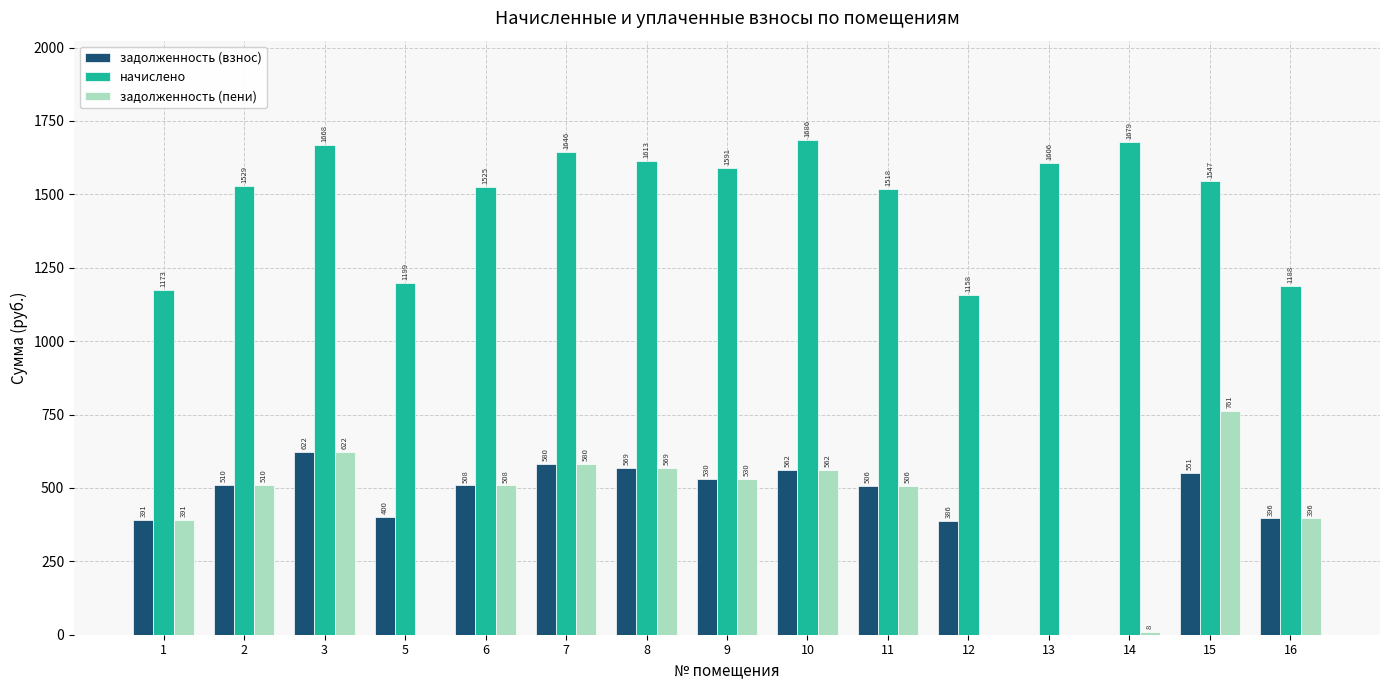

Between 5 and 12, which series saw the biggest shift?

начислено